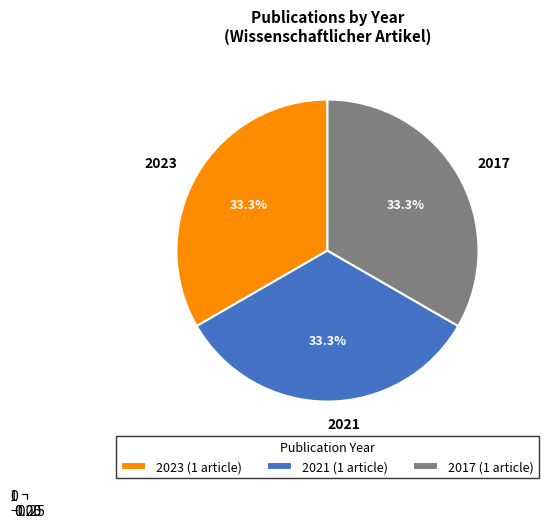

Approximately how many times larger is the value at OPUS4-17068
(2017) compared to OPUS4-35815
(2023)?

1.0